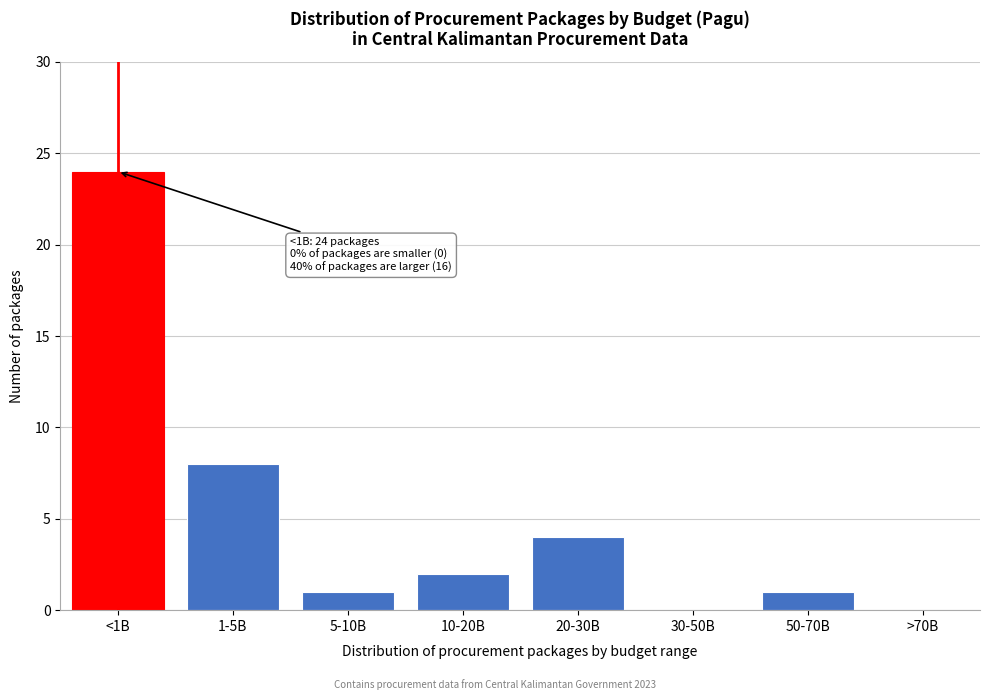

Reading left to right, extract all data points from this chart.

<1B=24	1-5B=8	5-10B=1	10-20B=2	20-30B=4	30-50B=0	50-70B=1	>70B=0